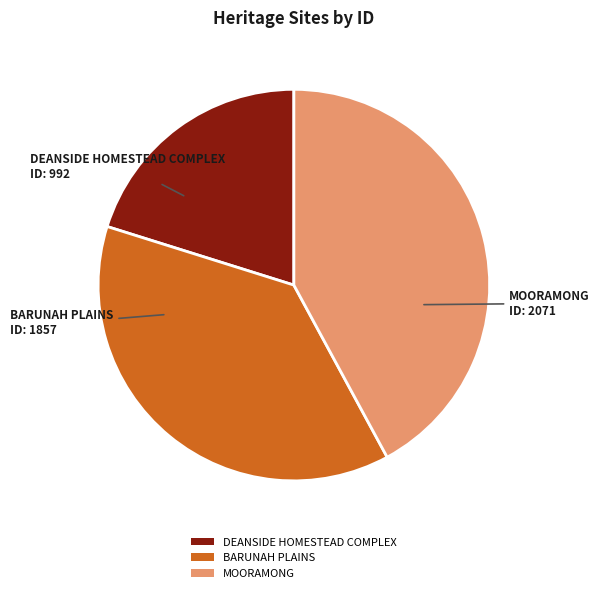

Is it true that DEANSIDE HOMESTEAD COMPLEX is 26% of the pie?

False